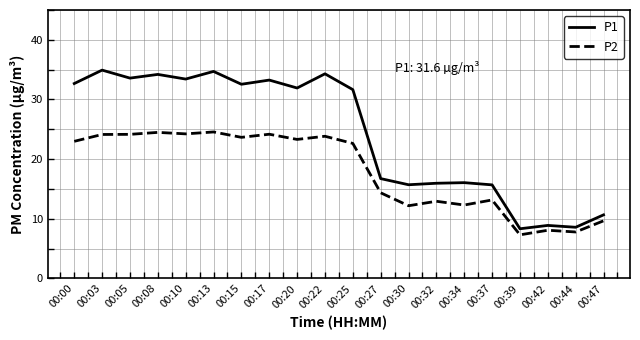

What are all the series names shown in the legend?

P1, P2